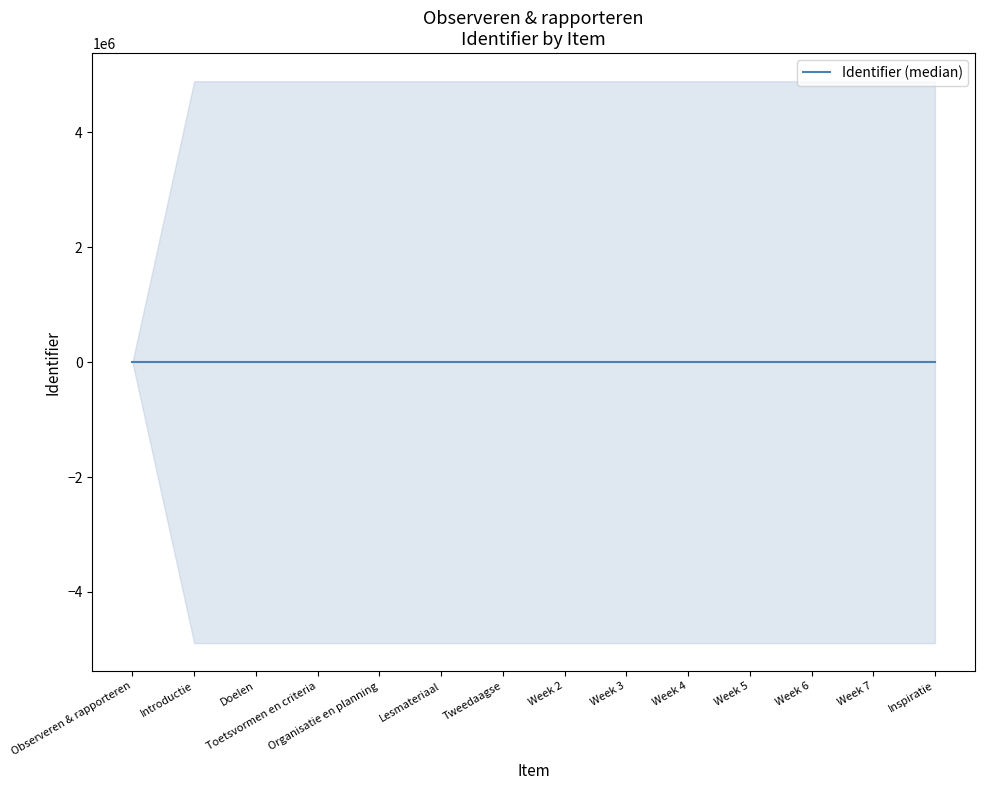

Does the chart display data point markers on the line(s)?

No